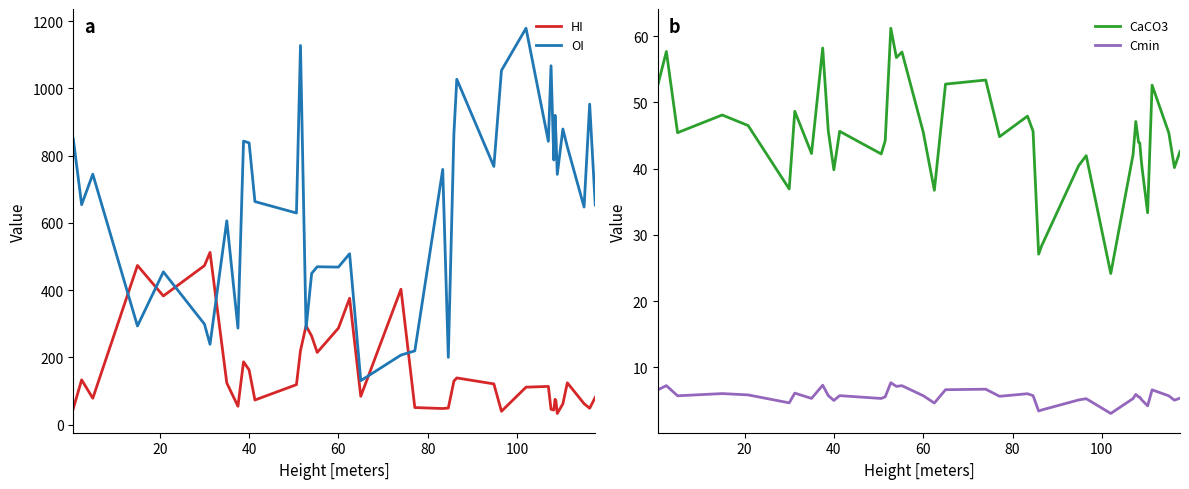

What is the maximum value for OI?

1178.8